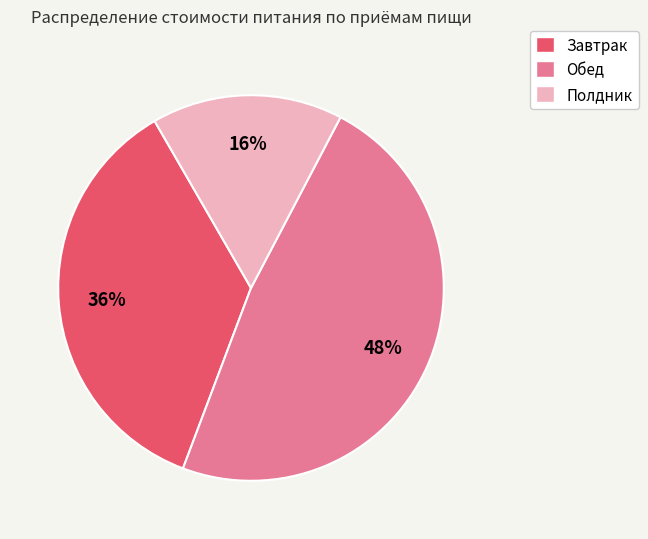

Which category has the smallest portion of the pie?

Полдник